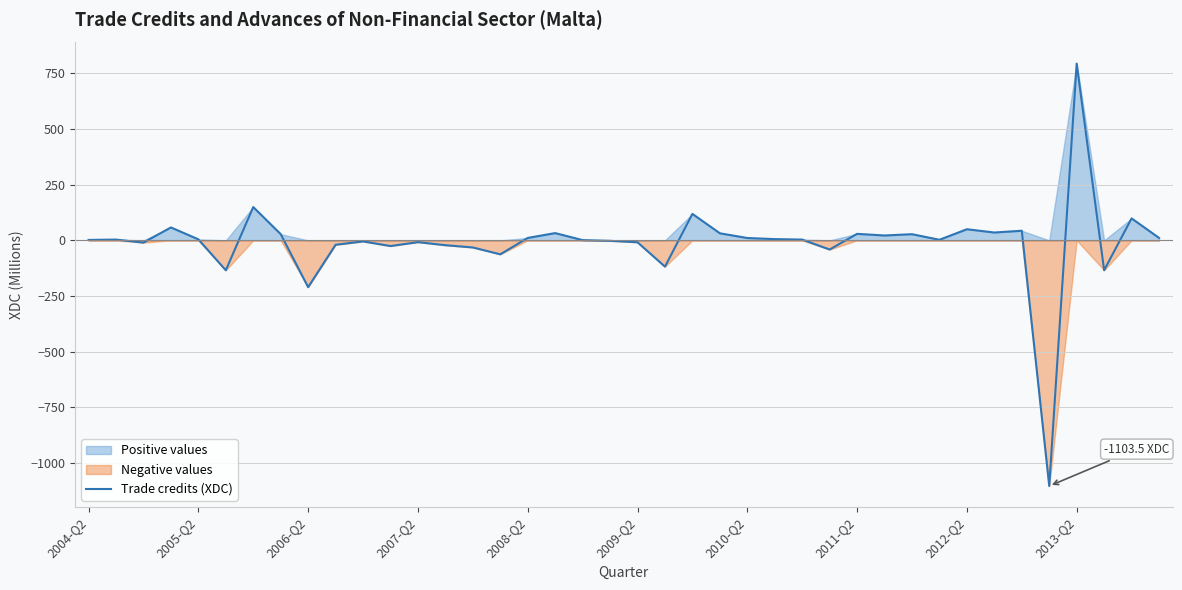

At which label does Trade credits (XDC) reach its peak?

2013-Q2